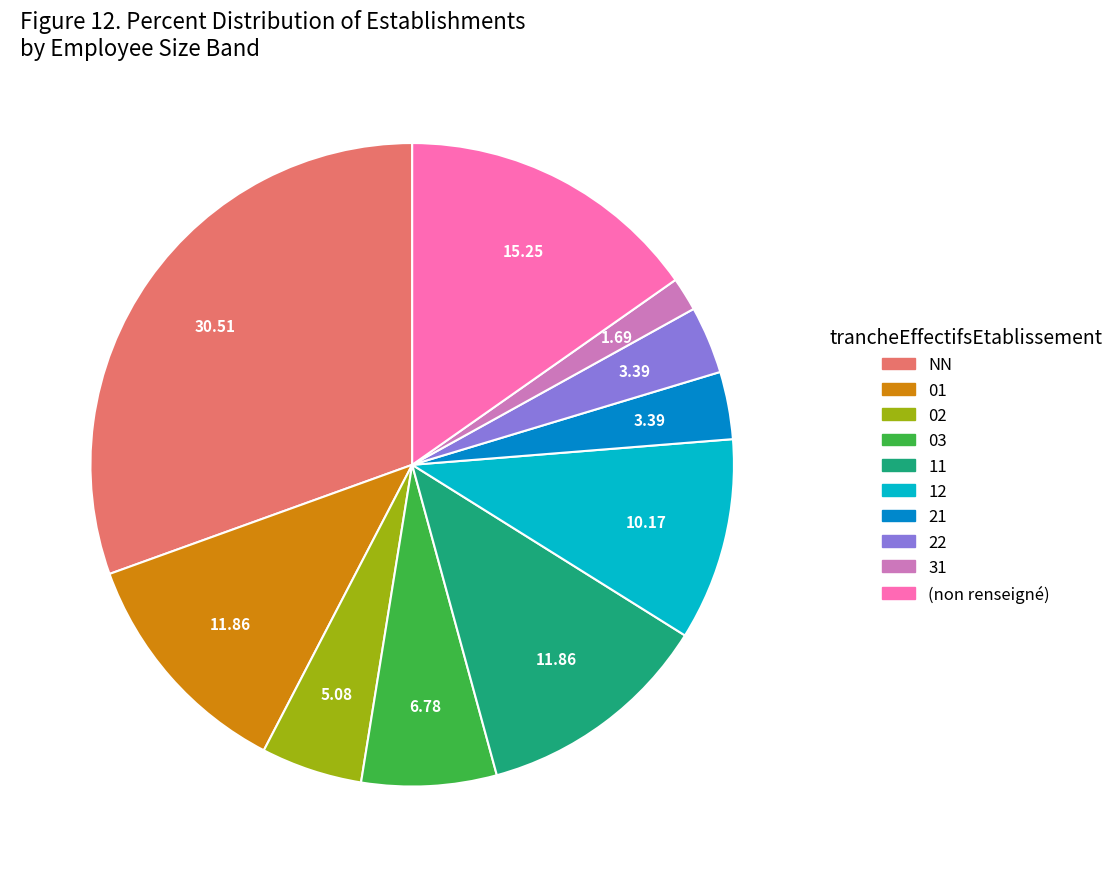

Is there any slice that represents more than half of the pie?

No